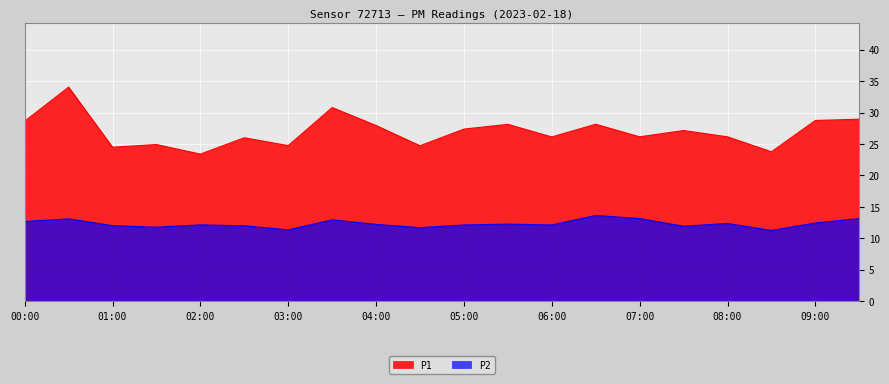

List the series in order of their peak value, highest first.

P1, P2